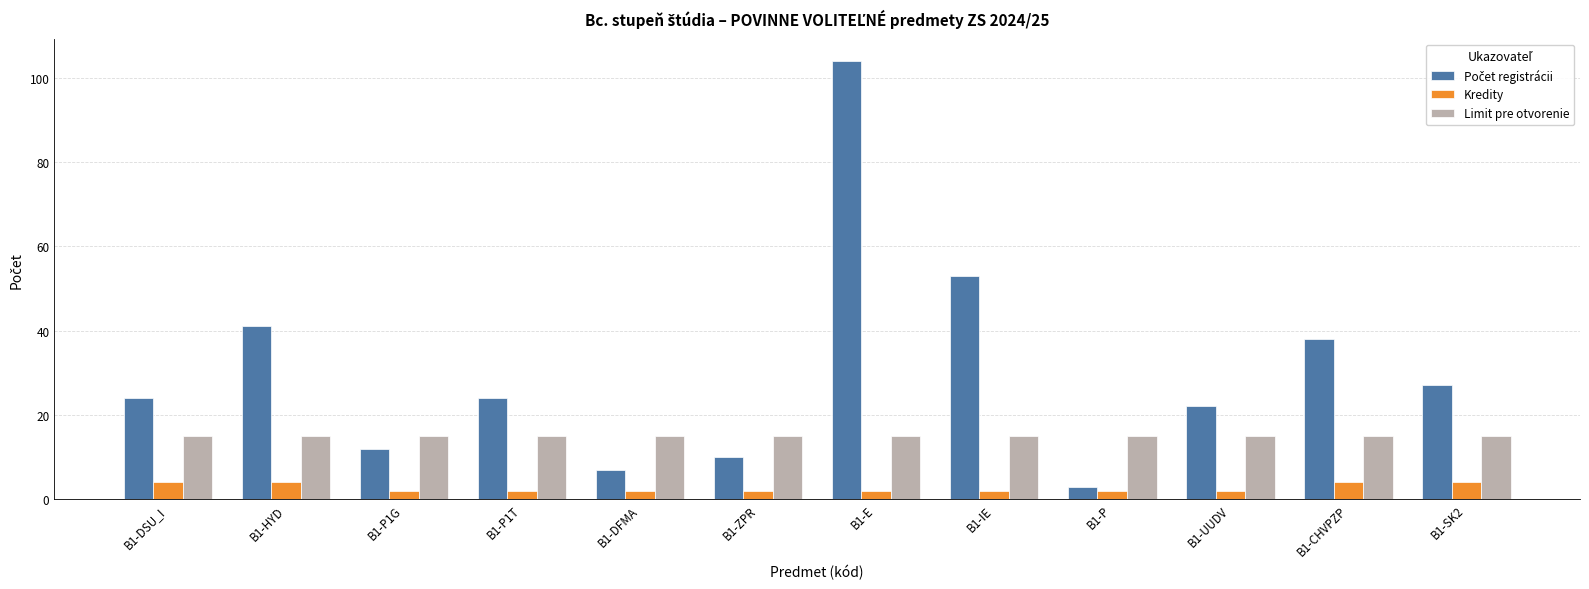

Which category has the highest value across all series?

B1-E